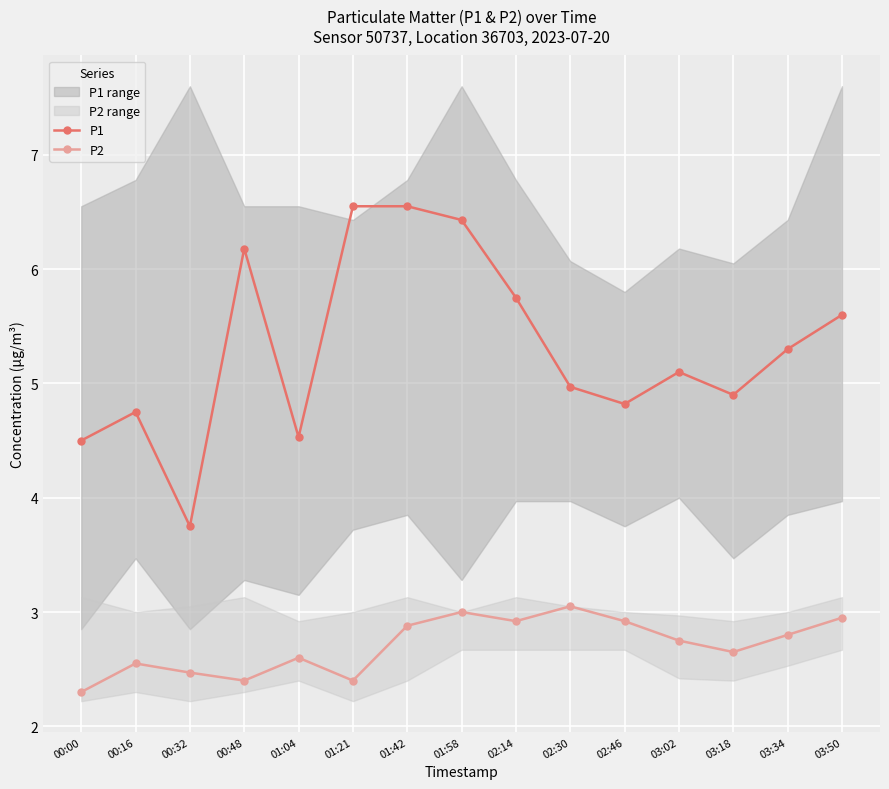

What is the approximate value of P1 at 00:00?

4.5